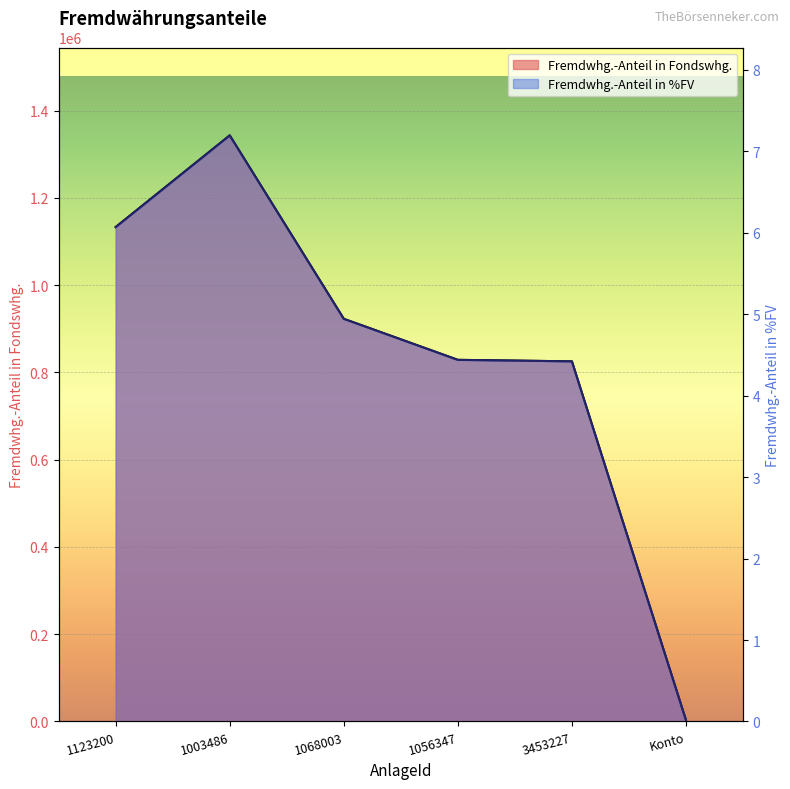

Rank the series by their maximum value, from highest to lowest.

Fremdwhg.-Anteil in Fondswhg., Fremdwhg.-Anteil in %FV